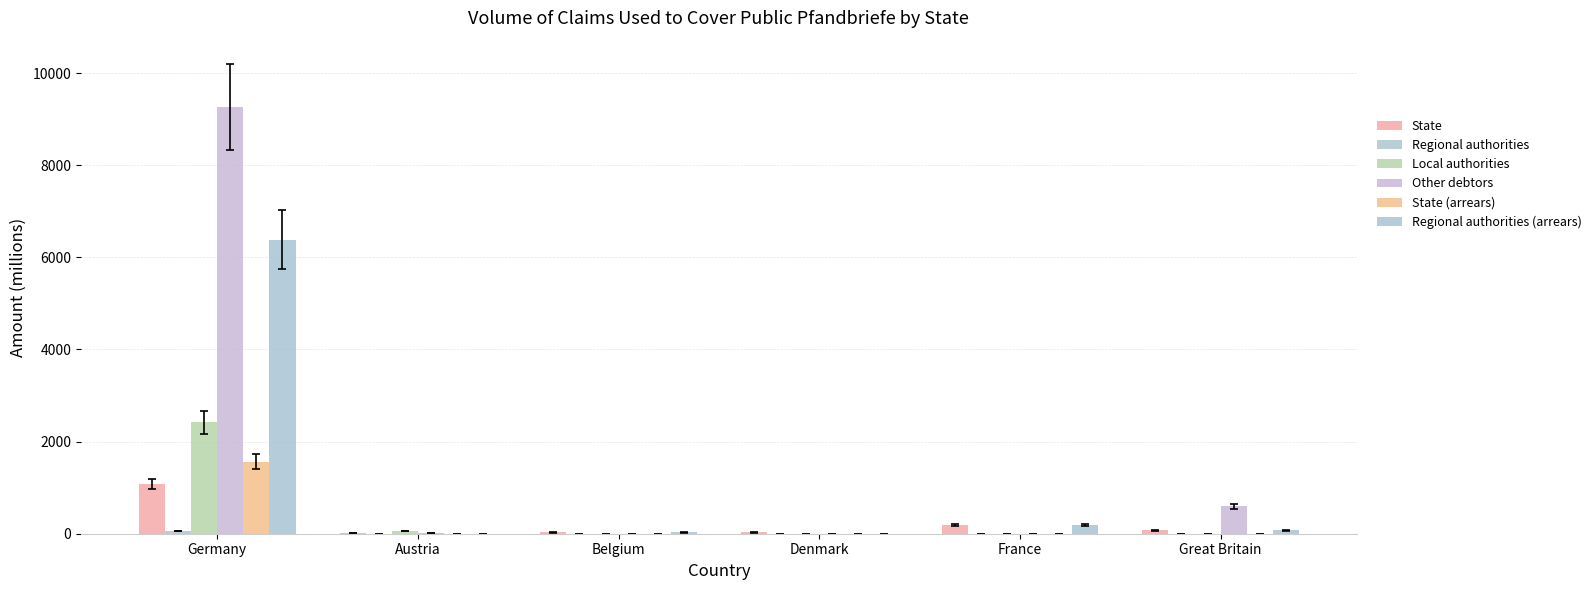

Which label corresponds to the smallest value in the chart?

Austria